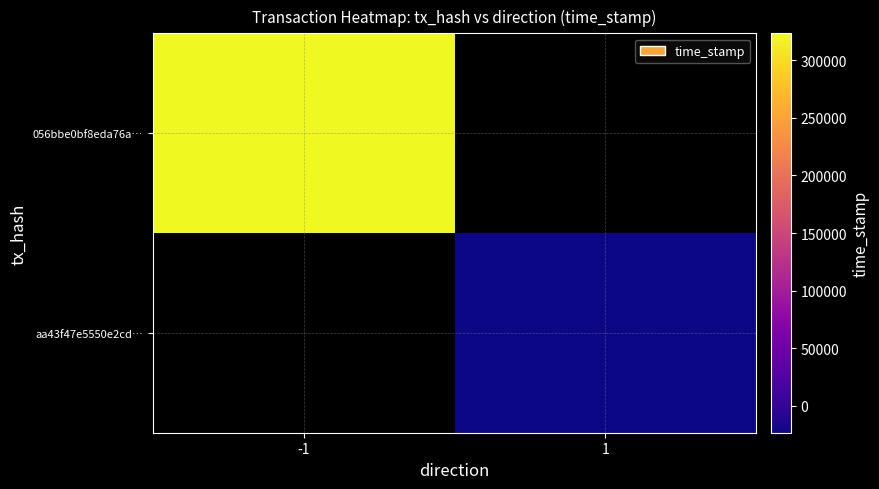

List the series in order of their overall mean, highest first.

056bbe0bf8eda76a…, aa43f47e5550e2cd…